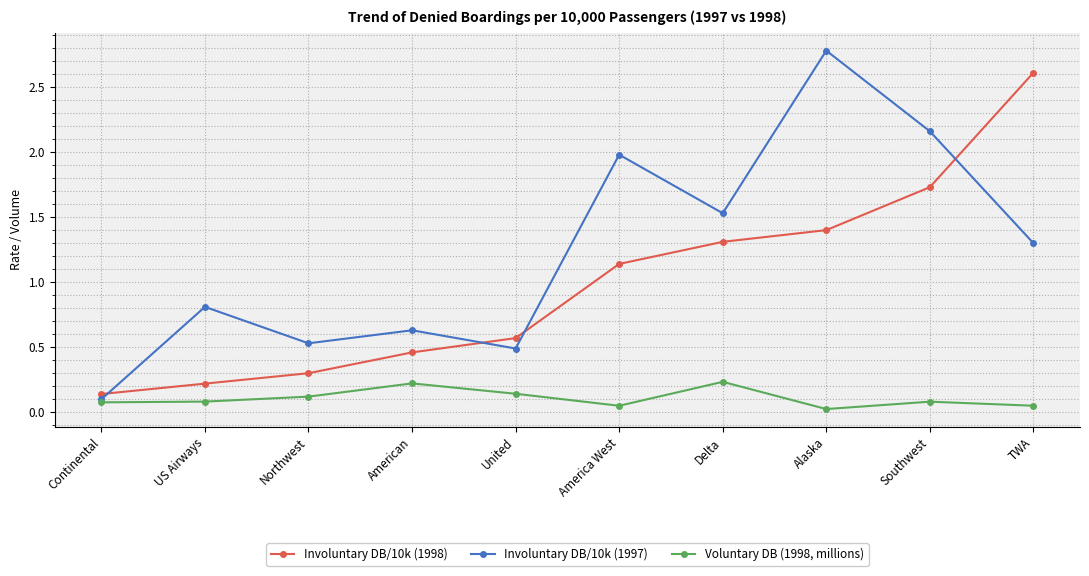

At which label does Involuntary DB/10k (1997) reach its minimum?

Continental